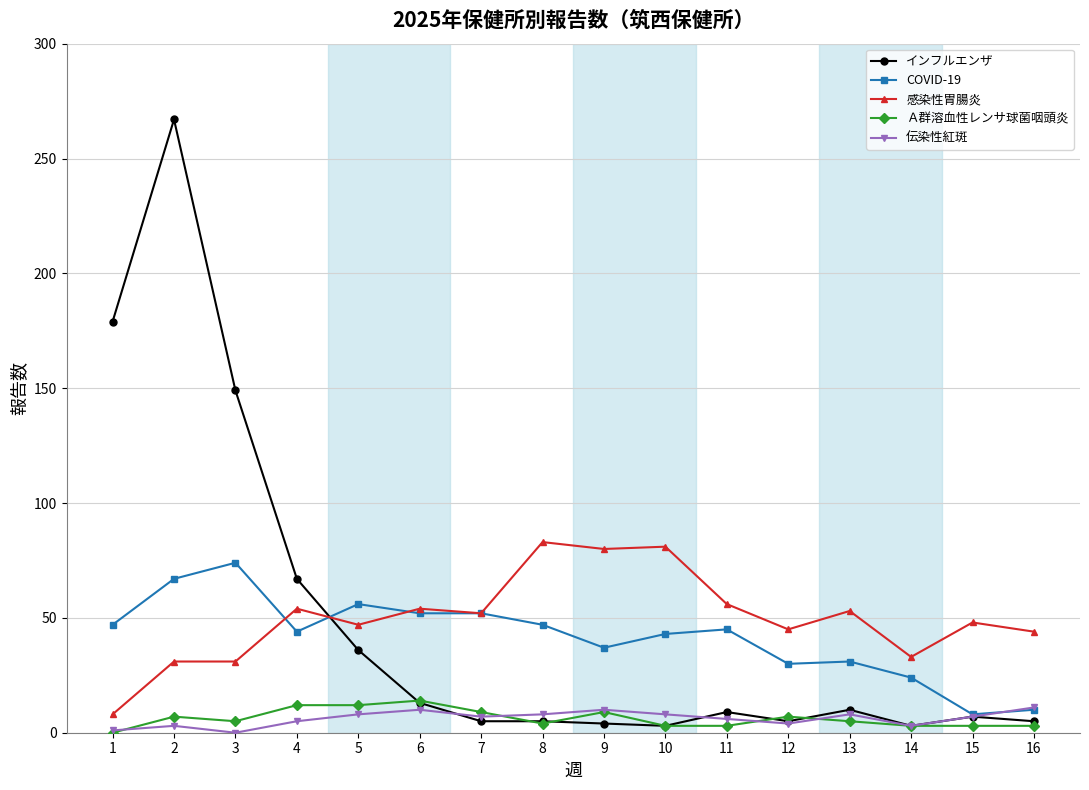

Is the value of COVID-19 at 5 greater than the value of インフルエンザ at 6?

Yes